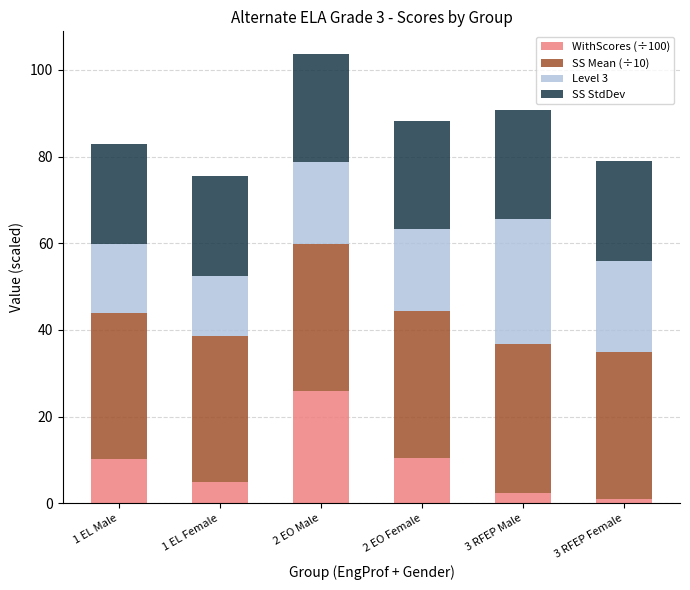

At which category is the sum across all series the highest?

2 EO Male